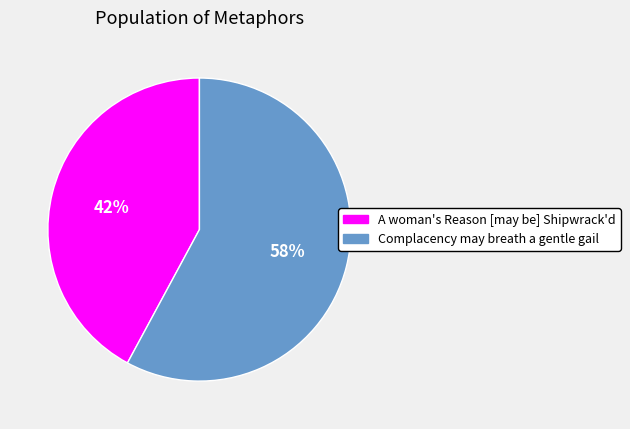

The Complacency may breath a gentle gail slice represents 58% of the pie. True or false?

True